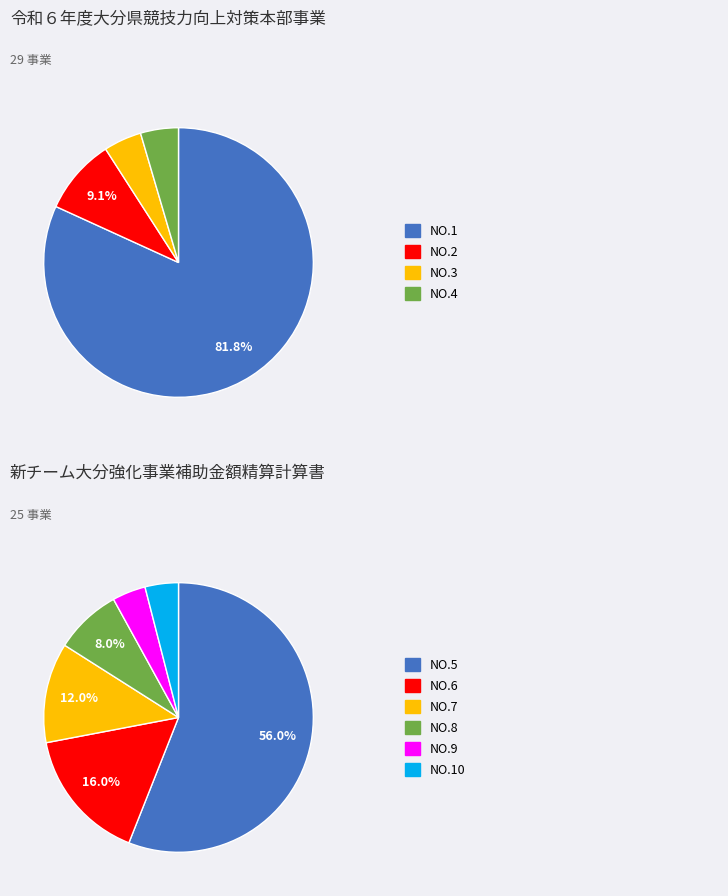

Count the number of slices in the pie.

10